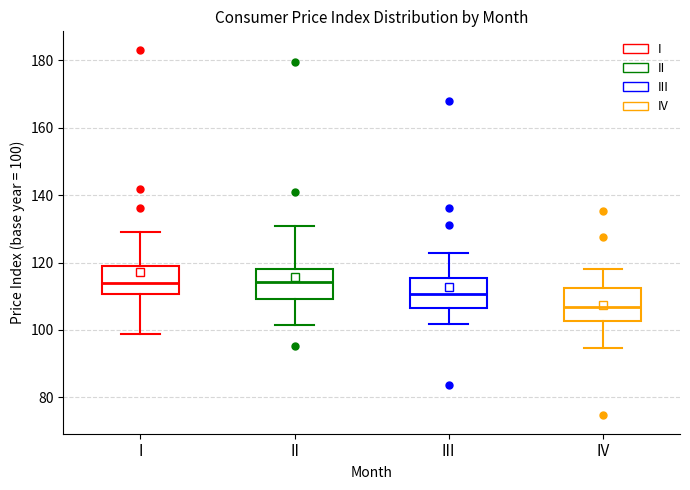

Where does the median line of the box for IV sit on the y-axis? The values are not printed on the chart, so give them approximately, as read against the axis.

106